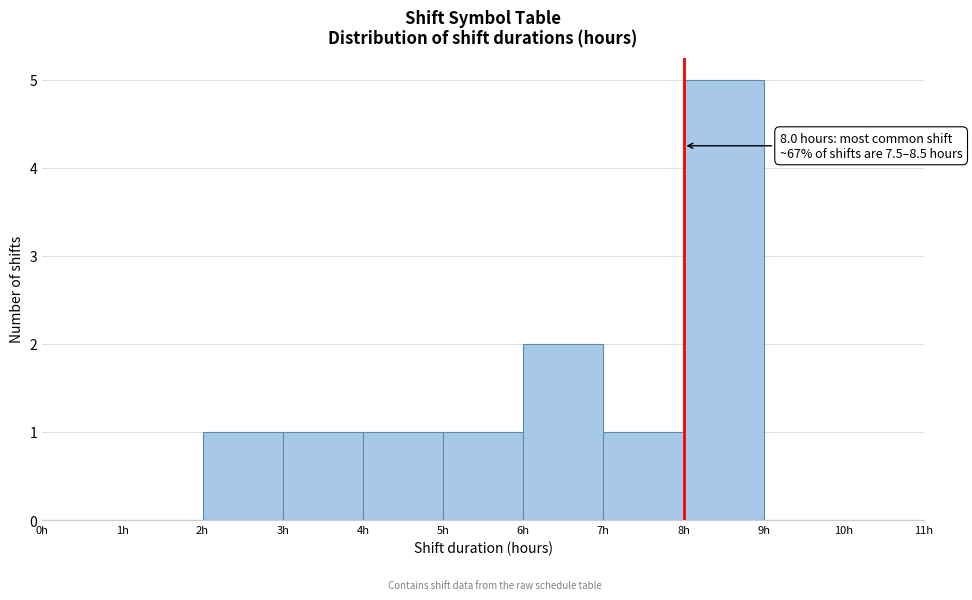

Over which range of the x-axis is the bar tallest?

8 to 9